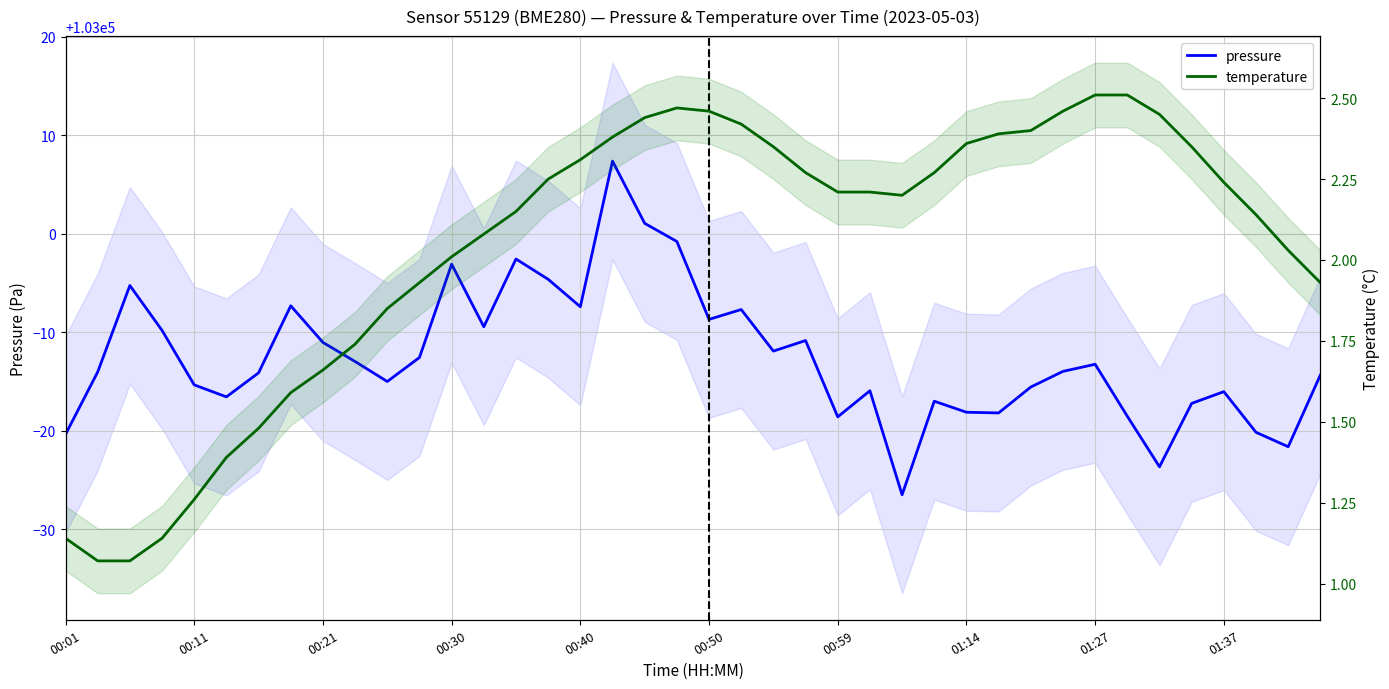

Rank the series by their average value, from lowest to highest.

temperature, pressure